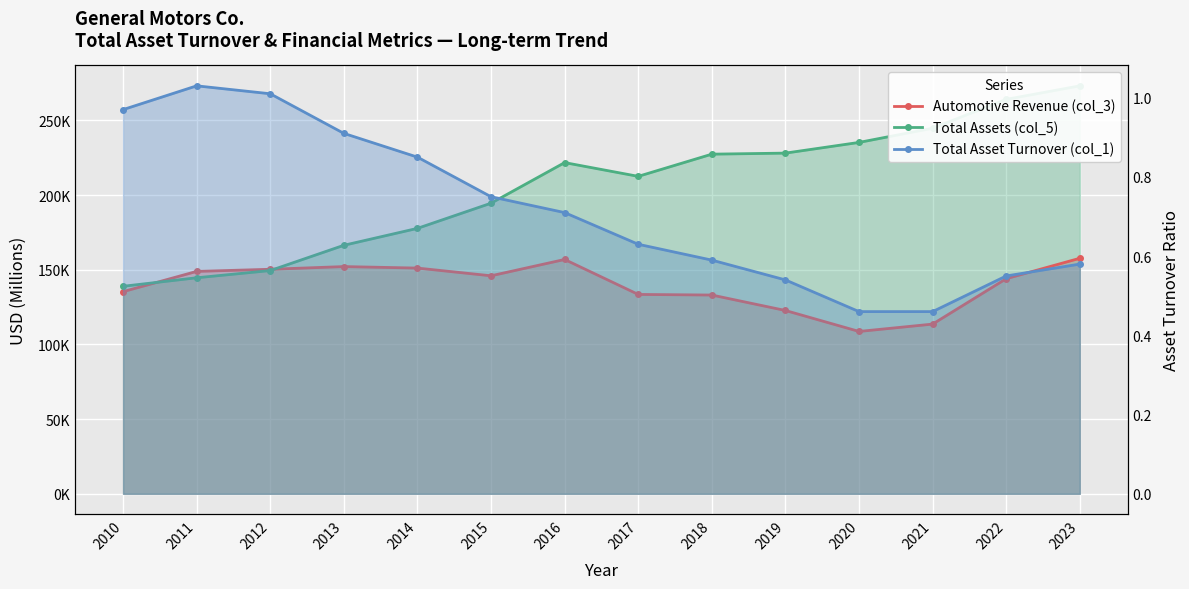

Reading left to right, what are all the values shown in this chart?

Automotive Revenue (col_3): 135311.0	148866.0	150295.0	152092.0	151092.0	145922.0	156849.0	133449.0	133045.0	122697.0	108673.0	113590.0	143975.0	157658.0
Total Assets (col_5): 138898.0	144603.0	149422.0	166344.0	177677.0	194520.0	221690.0	212482.0	227339.0	228037.0	235194.0	244718.0	264037.0	273064.0
Total Asset Turnover (col_1): 1.0	1.0	1.0	0.9	0.8	0.8	0.7	0.6	0.6	0.5	0.5	0.5	0.6	0.6